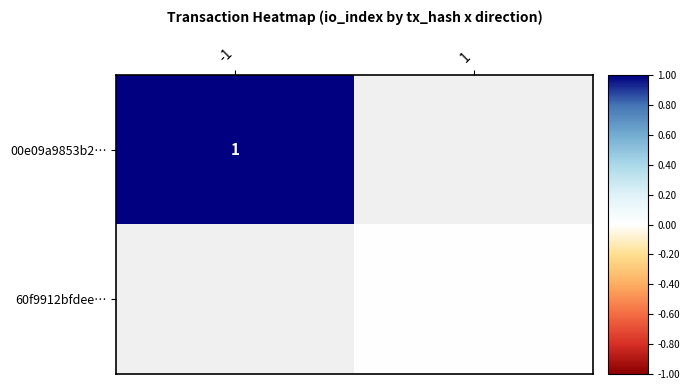

True or false: 00e09a9853b2… has a value of 2 at -1.

False